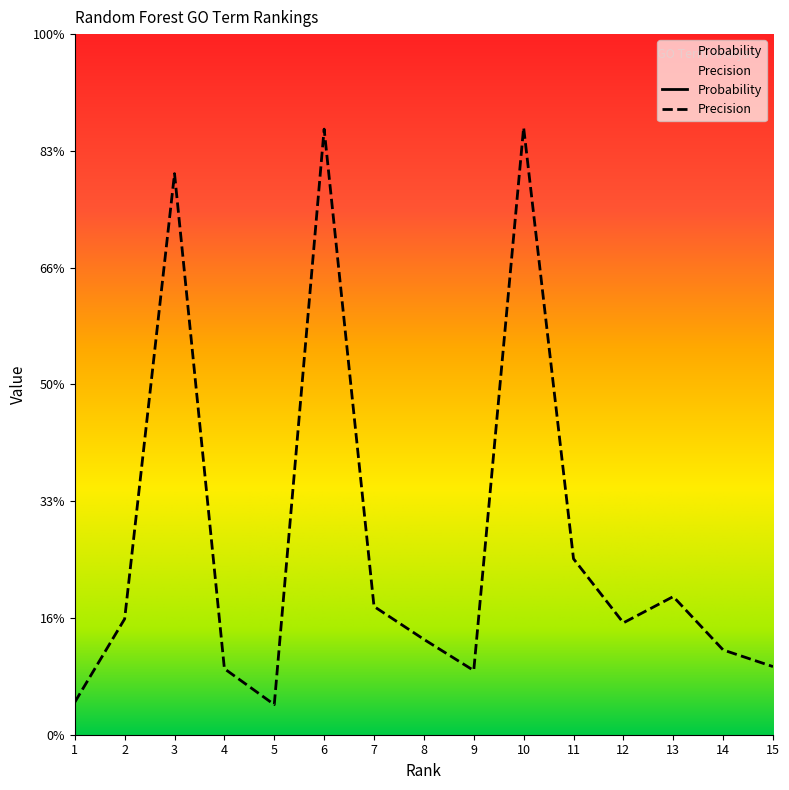

True or false: Probability and Precision cross at least once.

False